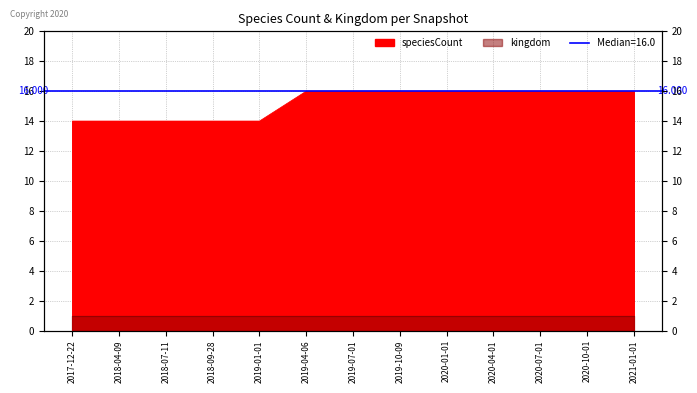

Does the chart have visible grid lines?

Yes